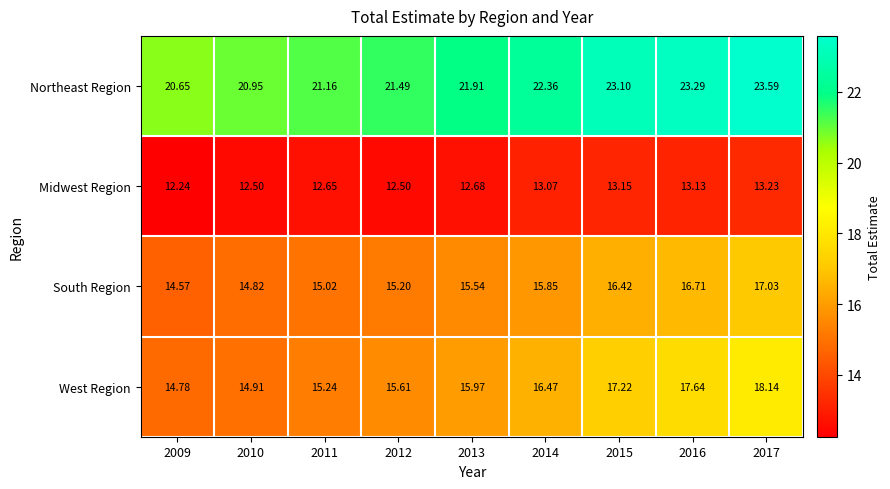

Rank the series at 2013 from highest to lowest value.

Northeast Region, West Region, South Region, Midwest Region